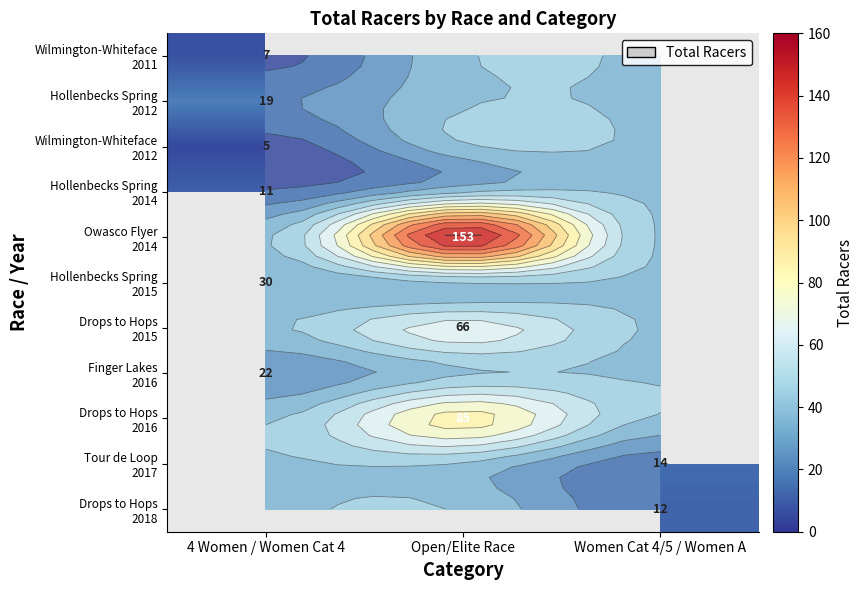

Rank the series by their maximum value, from lowest to highest.

Wilmington-Whiteface 2012, Wilmington-Whiteface 2011, Hollenbecks Spring 2014, Hollenbecks Spring 2012, Owasco Flyer 2014, Finger Lakes 2016, Hollenbecks Spring 2015, Drops to Hops 2015, Drops to Hops 2016, Tour de Loop 2017, Drops to Hops 2018